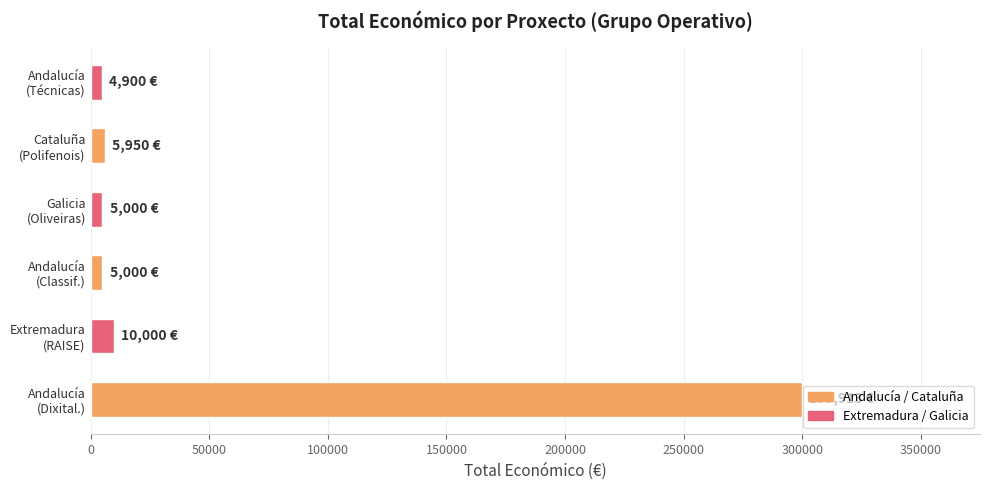

How many bars are there in total?

6